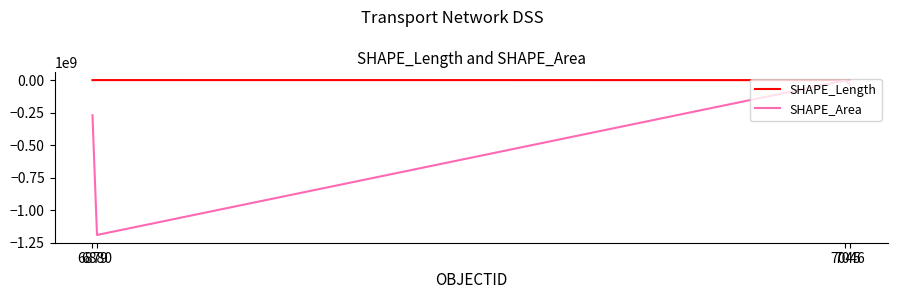

How many values in the SHAPE_Length series exceed 76550?

2